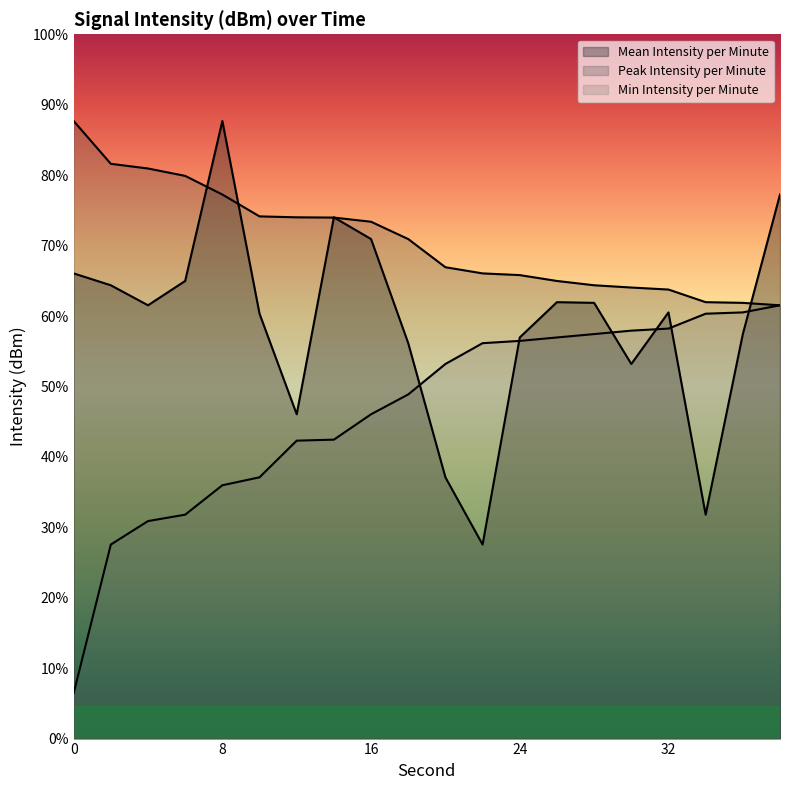

True or false: Min Intensity per Minute has a value of -136.4 at 14.

True